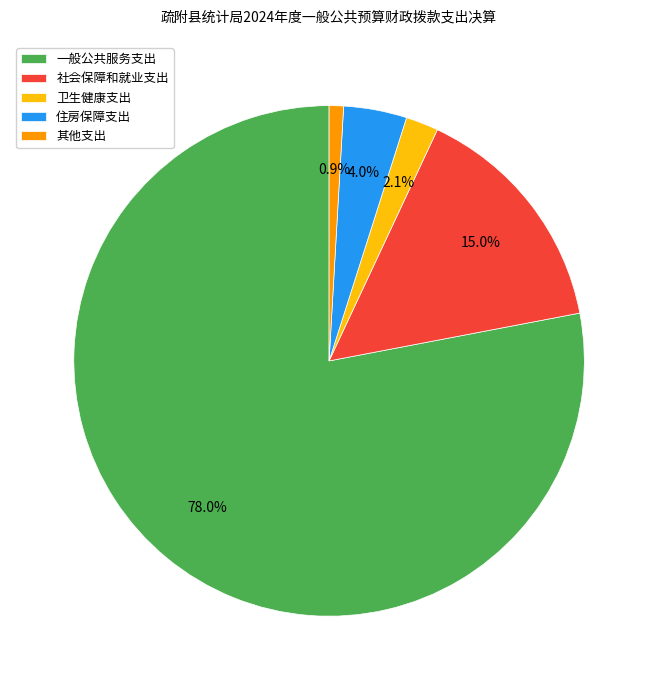

How many segments does this pie chart have?

5